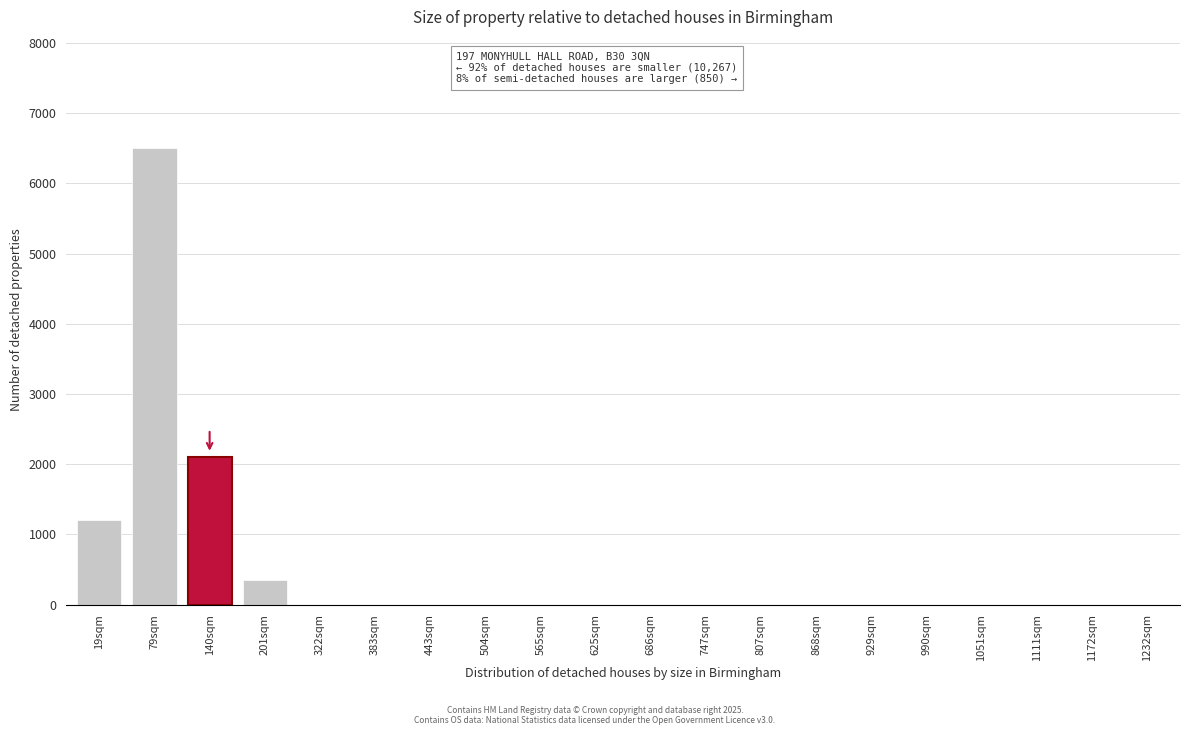

Reading left to right, transcribe all the data shown in this chart.

19sqm=1200	79sqm=6500	140sqm=2100	201sqm=350	322sqm=0	383sqm=0	443sqm=0	504sqm=0	565sqm=0	625sqm=0	686sqm=0	747sqm=0	807sqm=0	868sqm=0	929sqm=0	990sqm=0	1051sqm=0	1111sqm=0	1172sqm=0	1232sqm=0